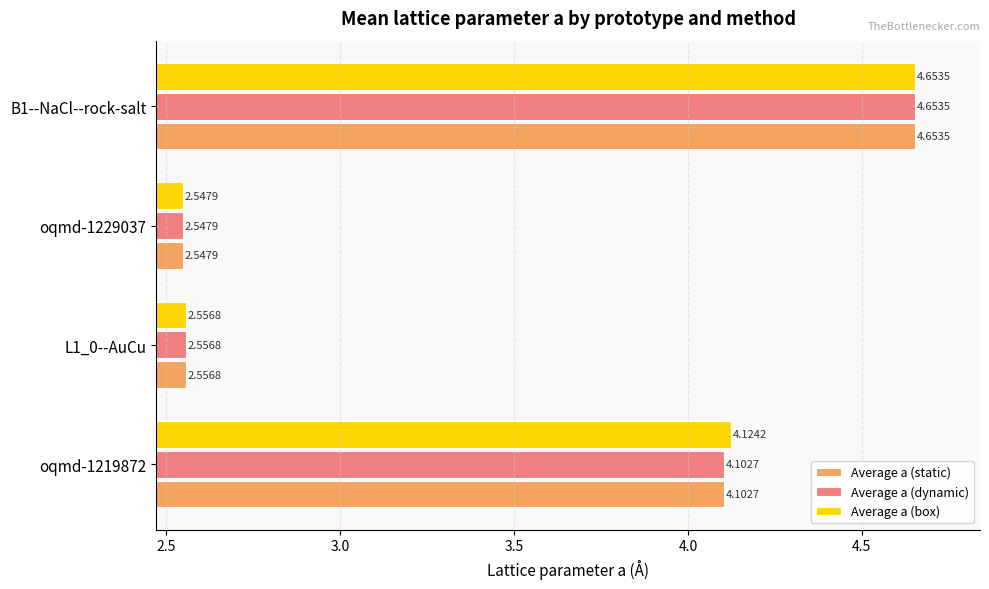

Is the value of Average a (box) at B1--NaCl--rock-salt greater than the value of Average a (static) at oqmd-1219872?

Yes